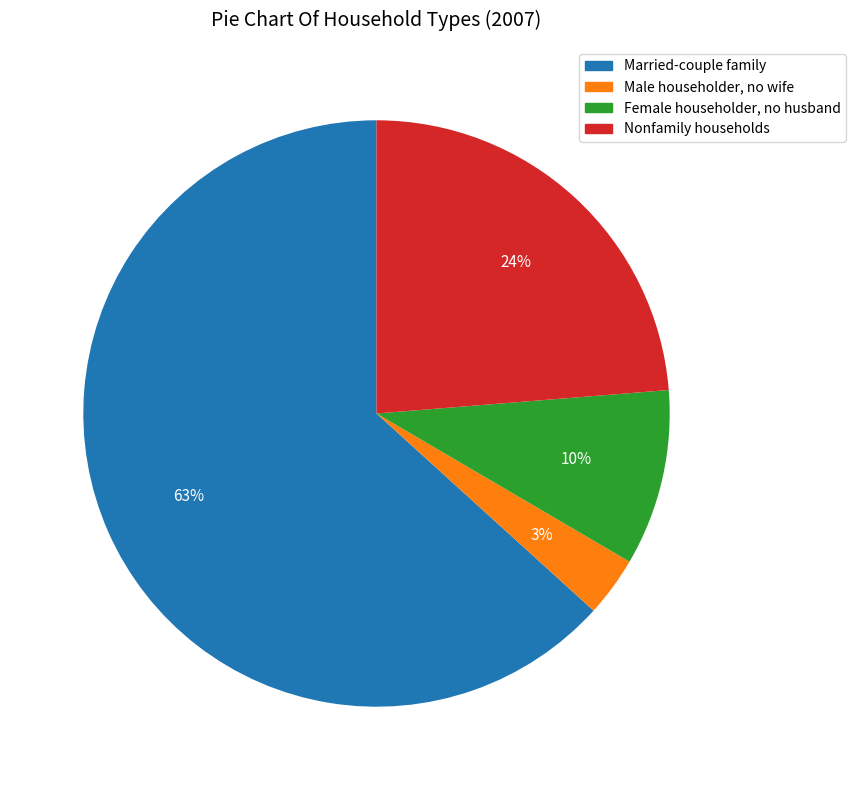

To the nearest percent, what is the average slice percentage?

25%